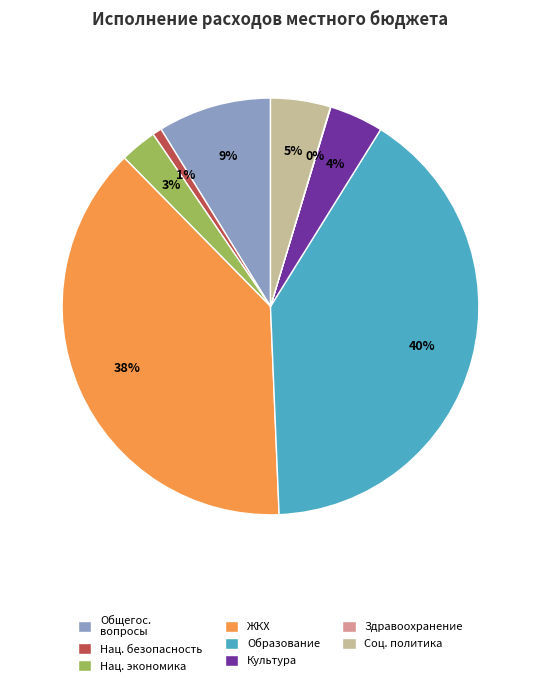

Is it true that Образование is 53% of the pie?

False